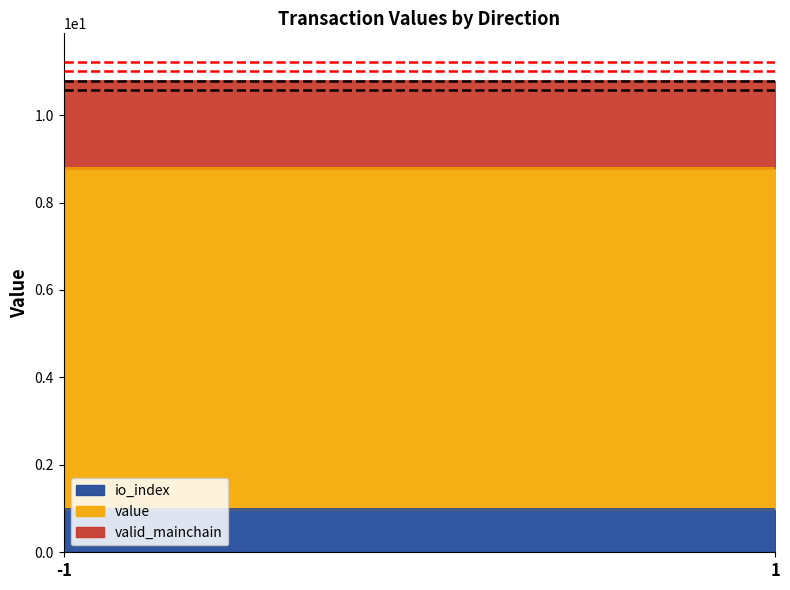

The io_index series shows 1.0 at 1. True or false?

True